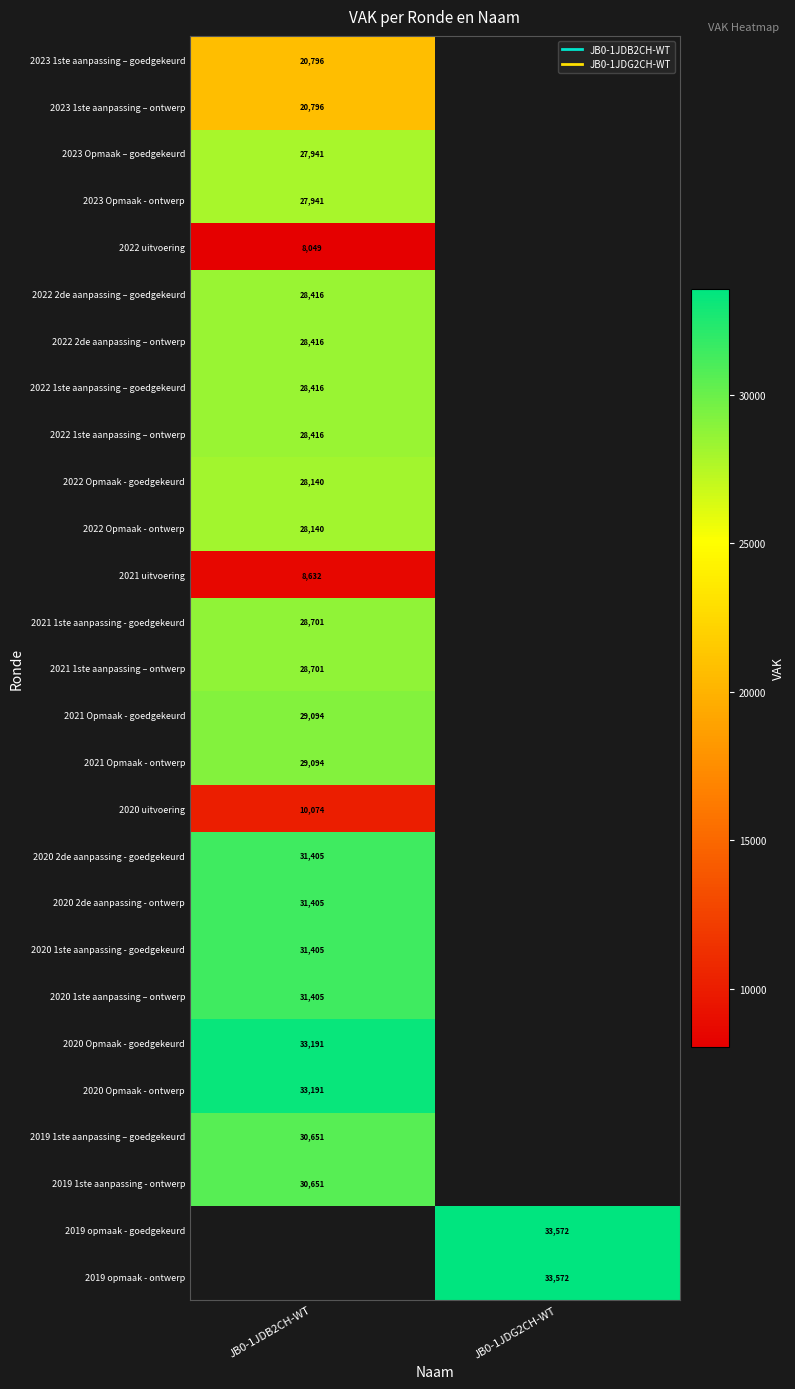

At which category does the chart reach its peak across all series?

JB0-1JDG2CH-WT